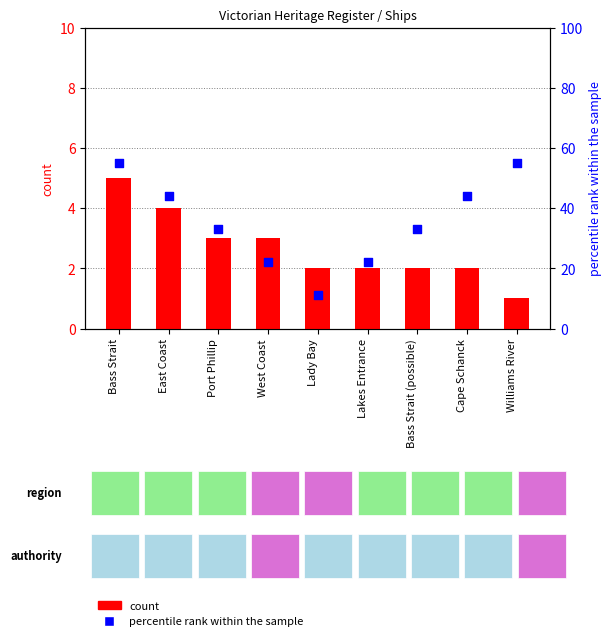

Which series reaches the maximum Y coordinate?

percentile rank within the sample